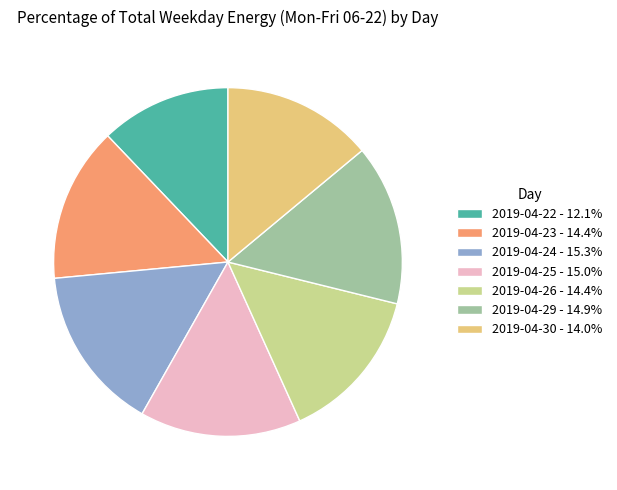

Is there any slice that represents more than half of the pie?

No